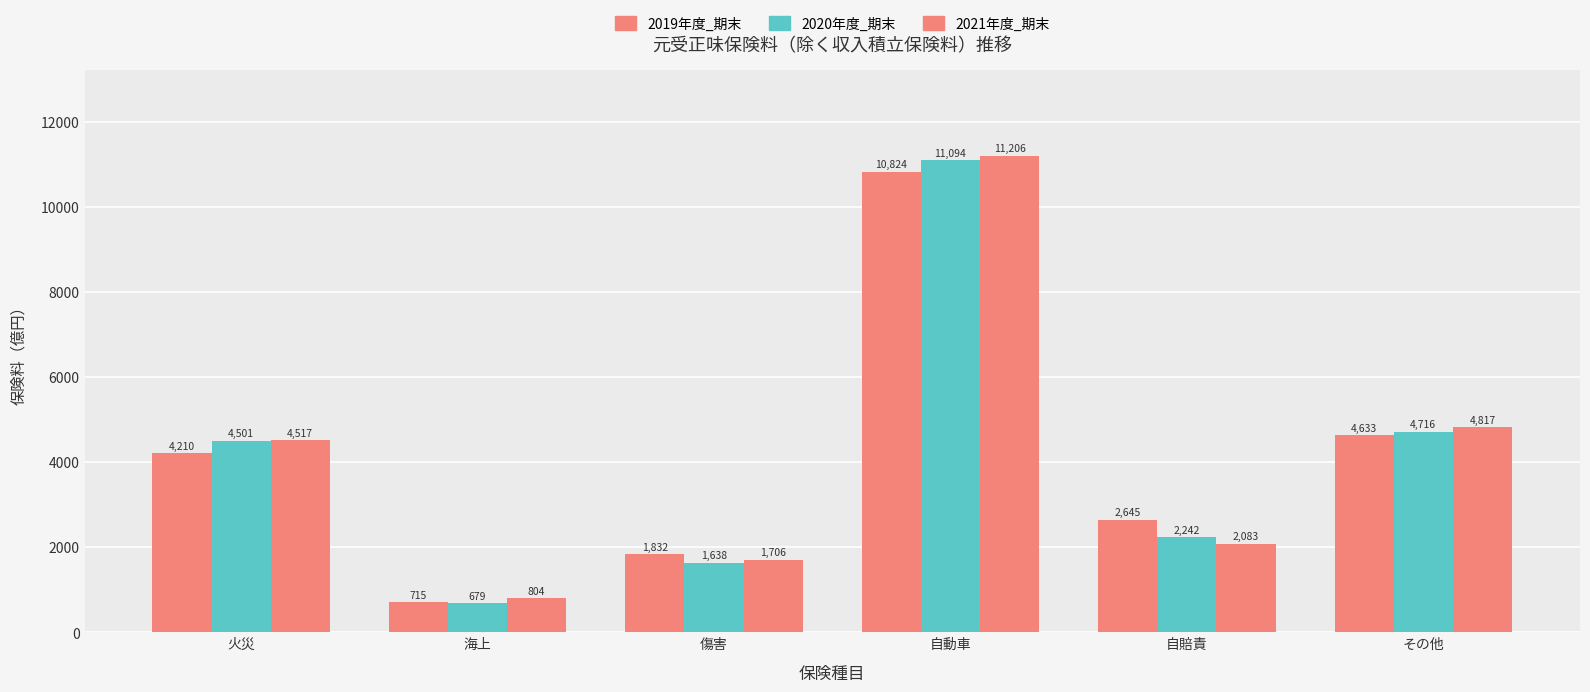

Reading right to left, list all the values displayed in this chart.

2019年度_期末: その他=4633	自賠責=2645	自動車=10824	傷害=1832	海上=715	火災=4210
2020年度_期末: その他=4716	自賠責=2242	自動車=11094	傷害=1638	海上=679	火災=4501
2021年度_期末: その他=4817	自賠責=2083	自動車=11206	傷害=1706	海上=804	火災=4517